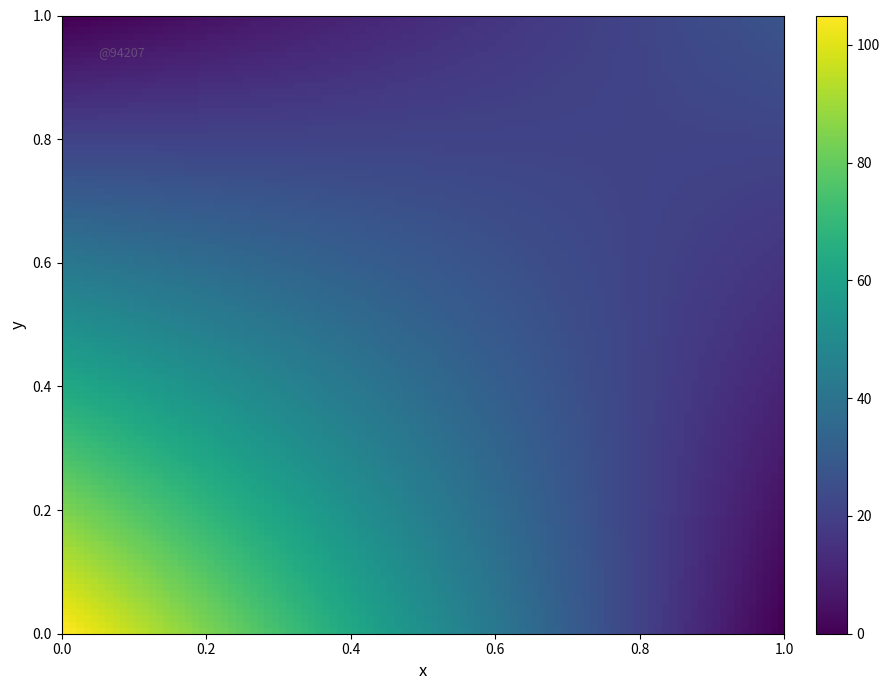

At how many categories does at least one series exceed 42?

1